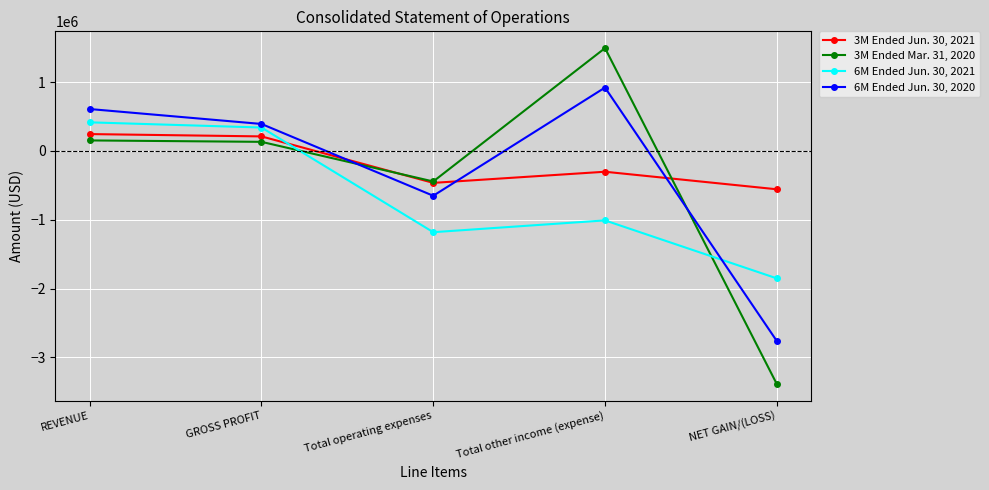

How many series are shown in this chart?

4